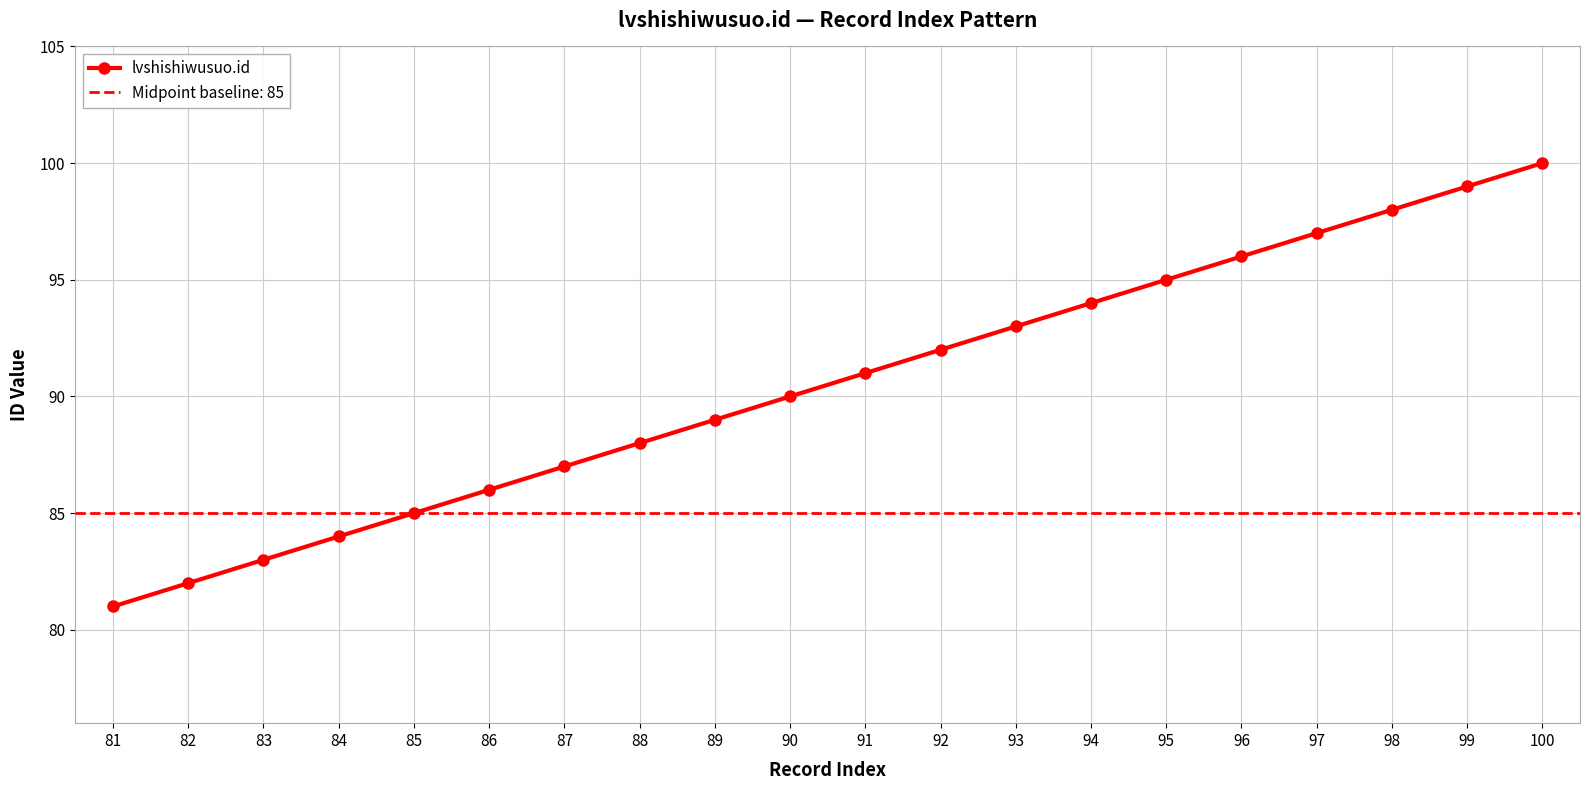

What is the change in value from 90 to 96?

+6